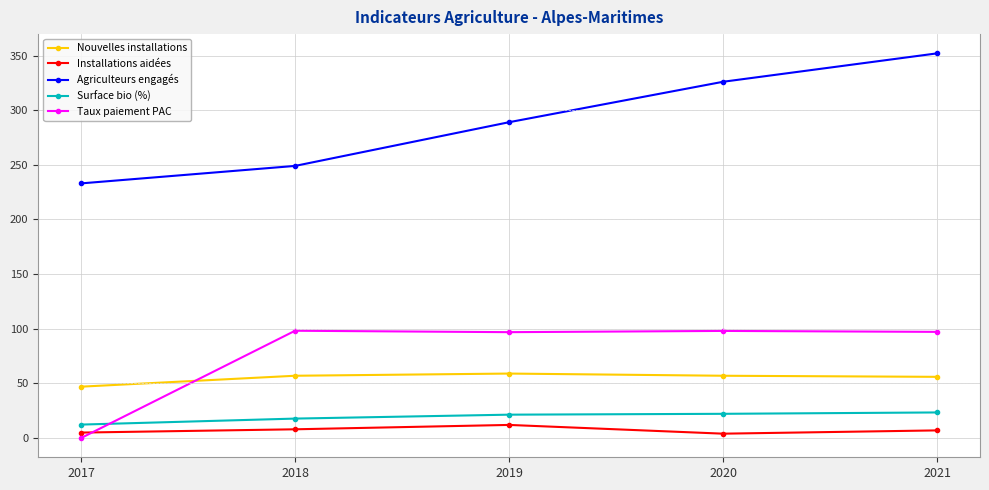

Between 2019 and 2021, which series saw the biggest shift?

Agriculteurs engagés